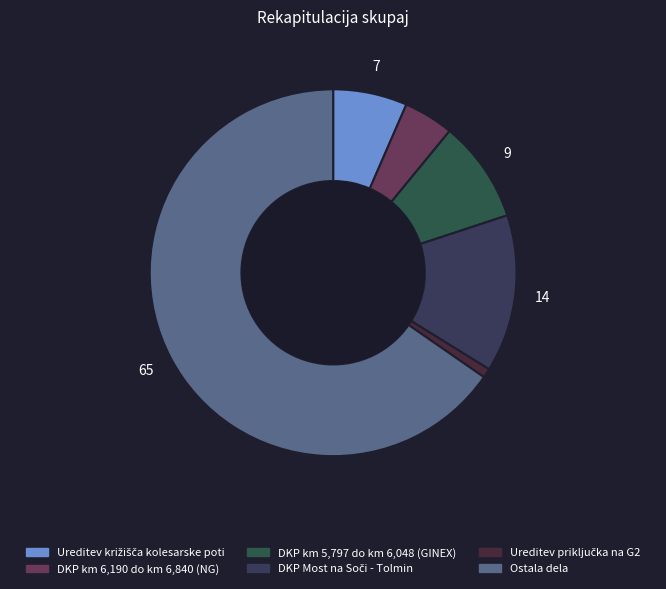

How many segments does this pie chart have?

6